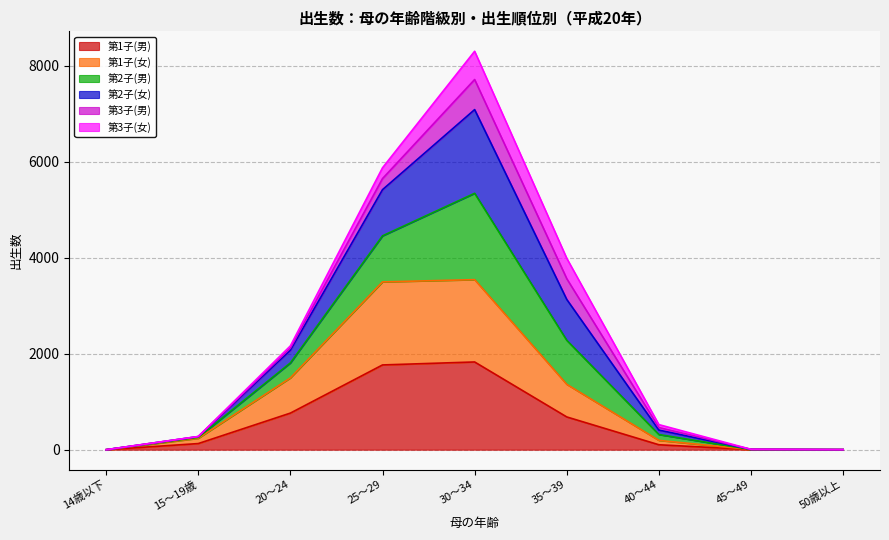

What is the label of the 7th point from the right?

20～24